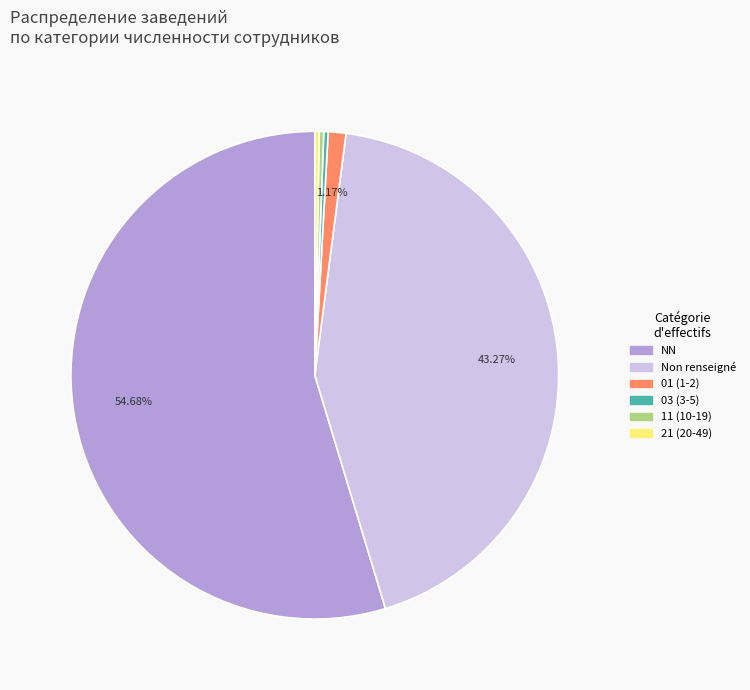

Count the number of slices in the pie.

6